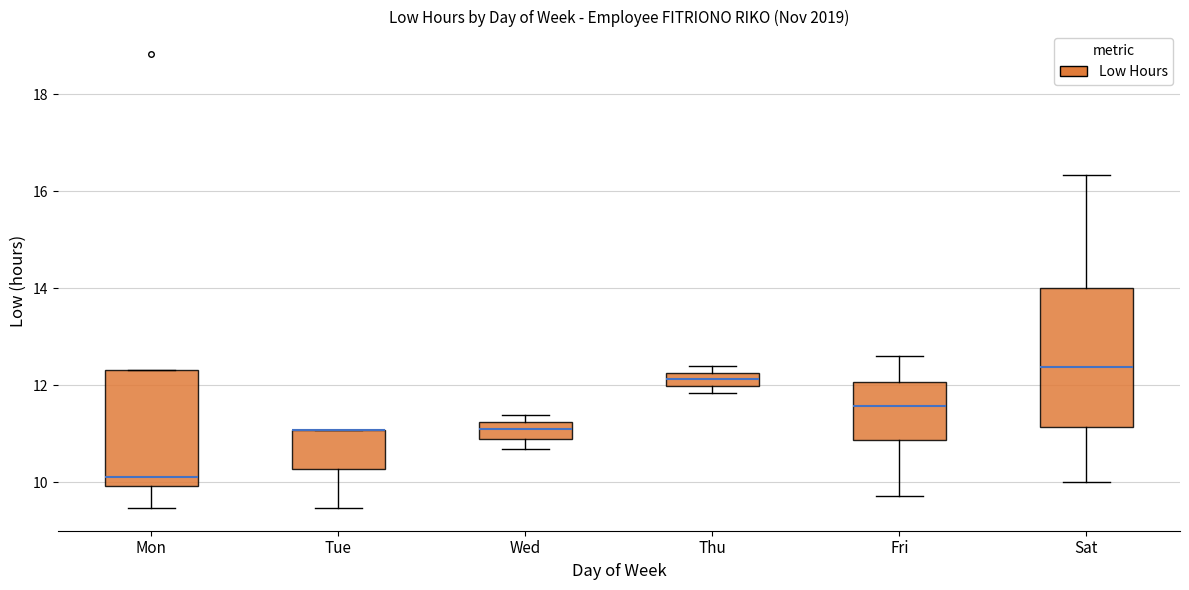

Which box is the tallest, from its lower edge to its upper edge?

Sat